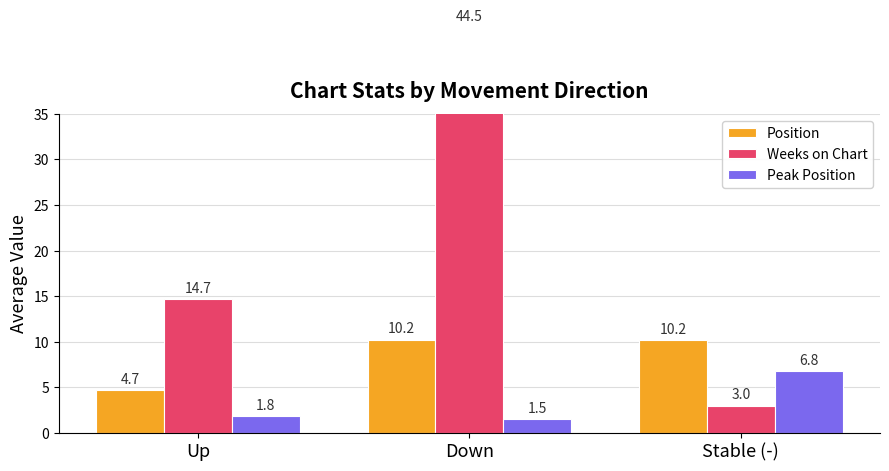

What is the label of the 2nd bar from the right?

Down